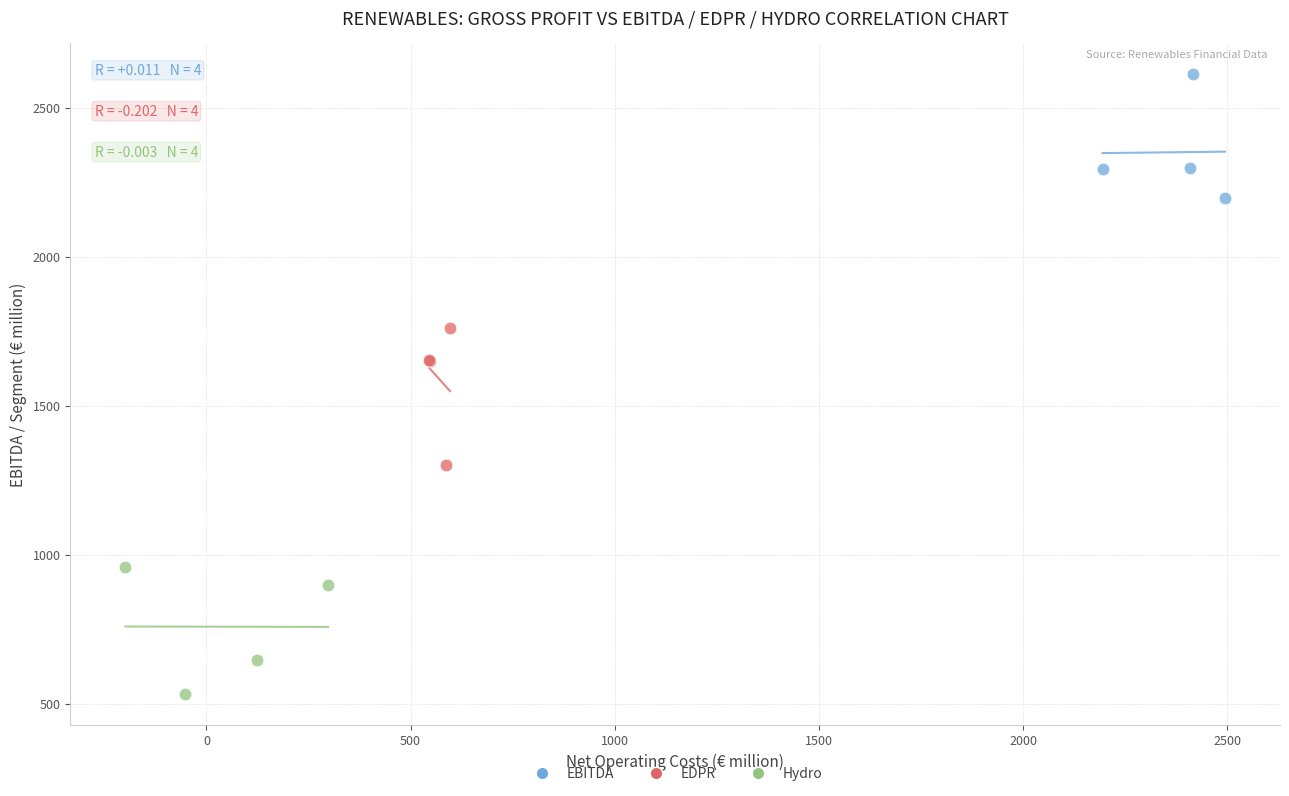

Which series contains the highest Y value?

EBITDA